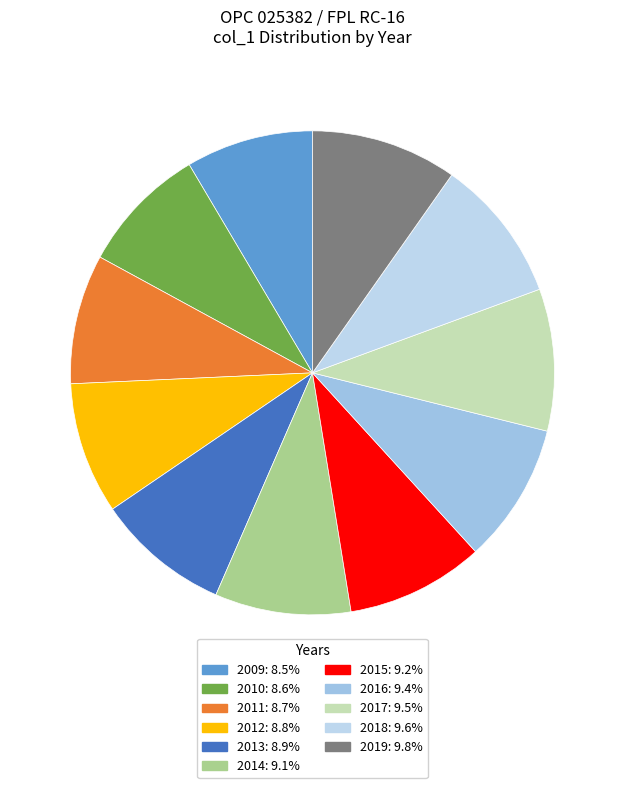

How many slices are in this pie chart?

11